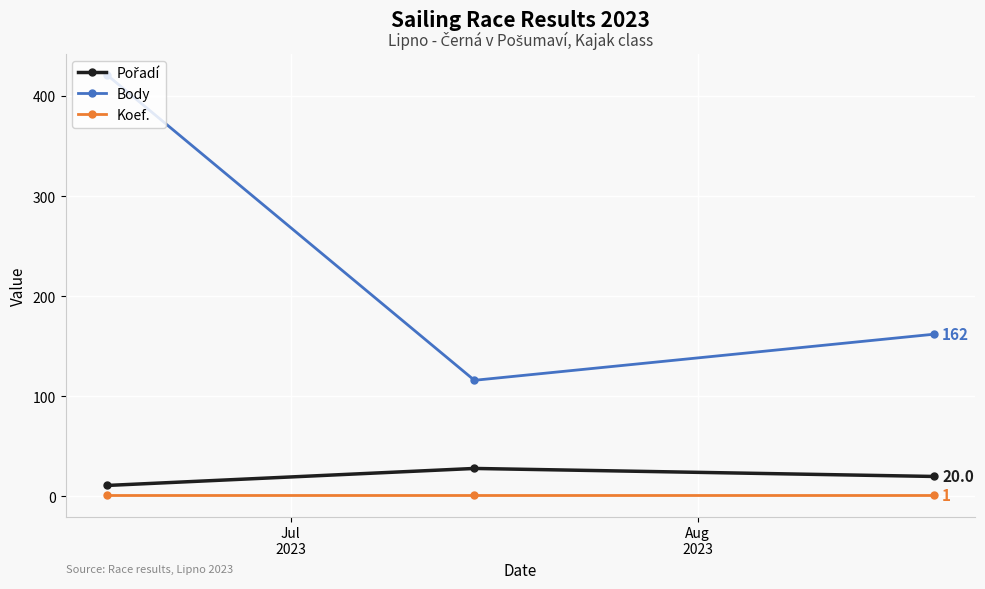

Which series has the largest total across all categories?

Body